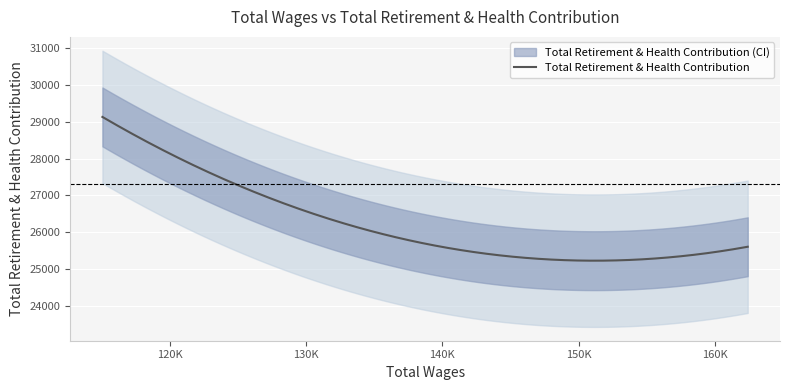

Approximately how many times larger is the value at 162422.0 compared to 115034.0?

0.9